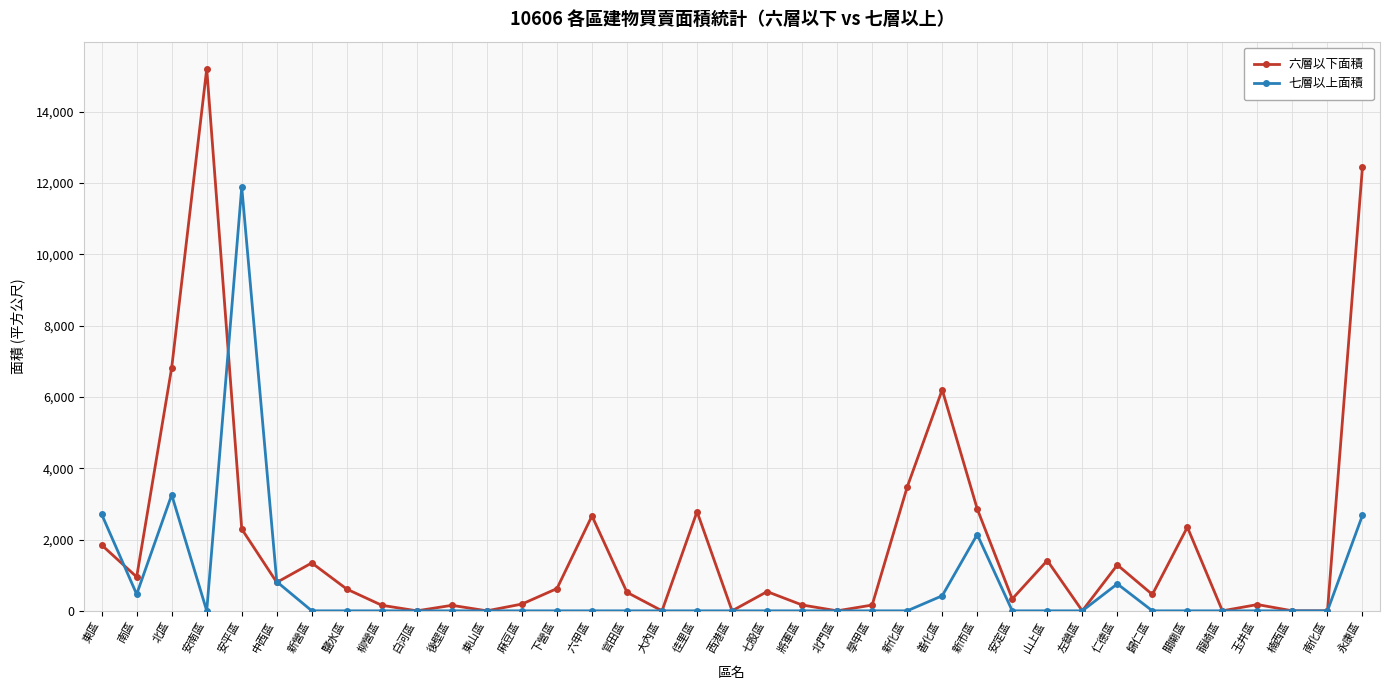

How many values in the 七層以上面積 series exceed 0?

9